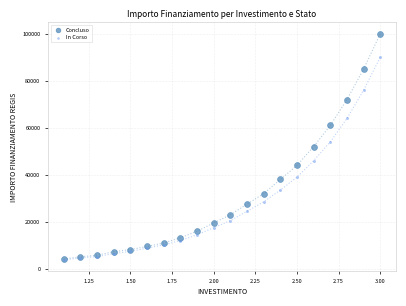

Which series contains the highest Y value?

Concluso